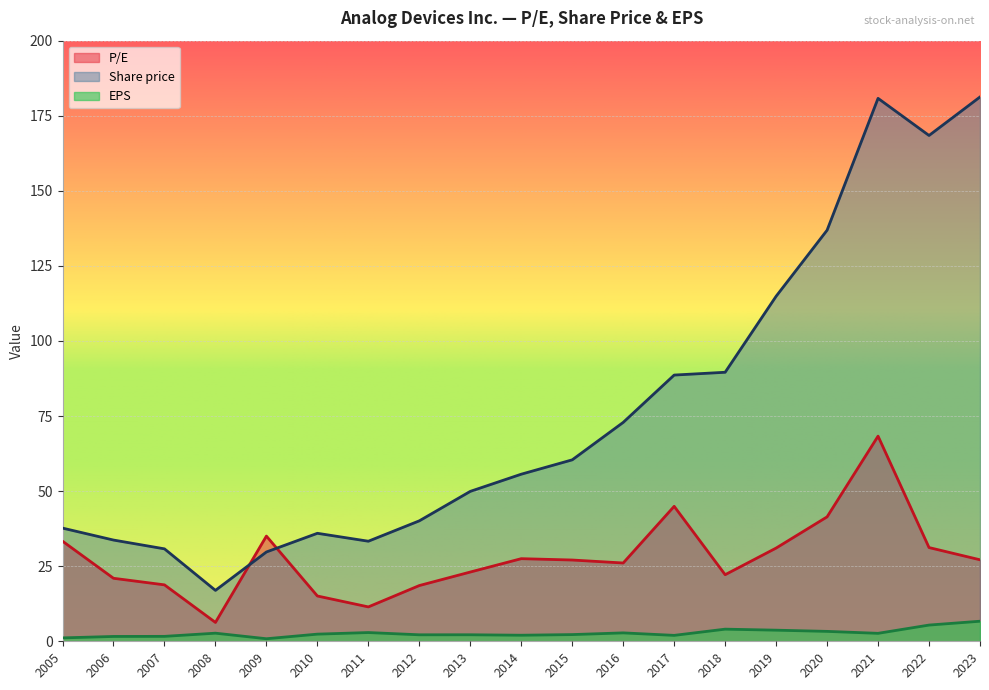

Which series has the largest total across all categories?

Share price